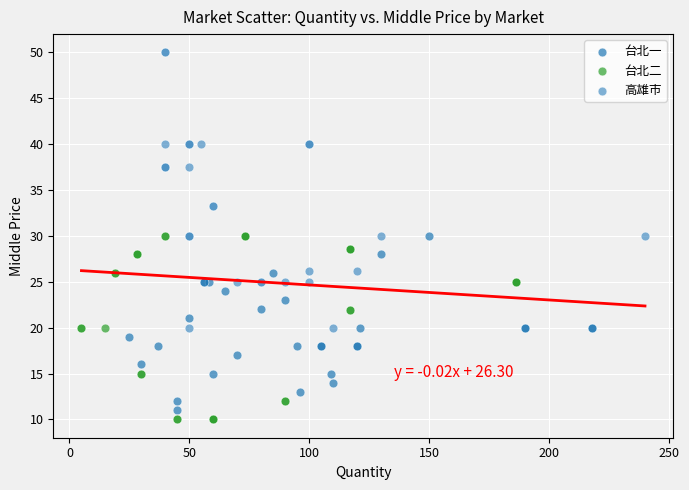

Which series reaches the maximum Y coordinate?

高雄市